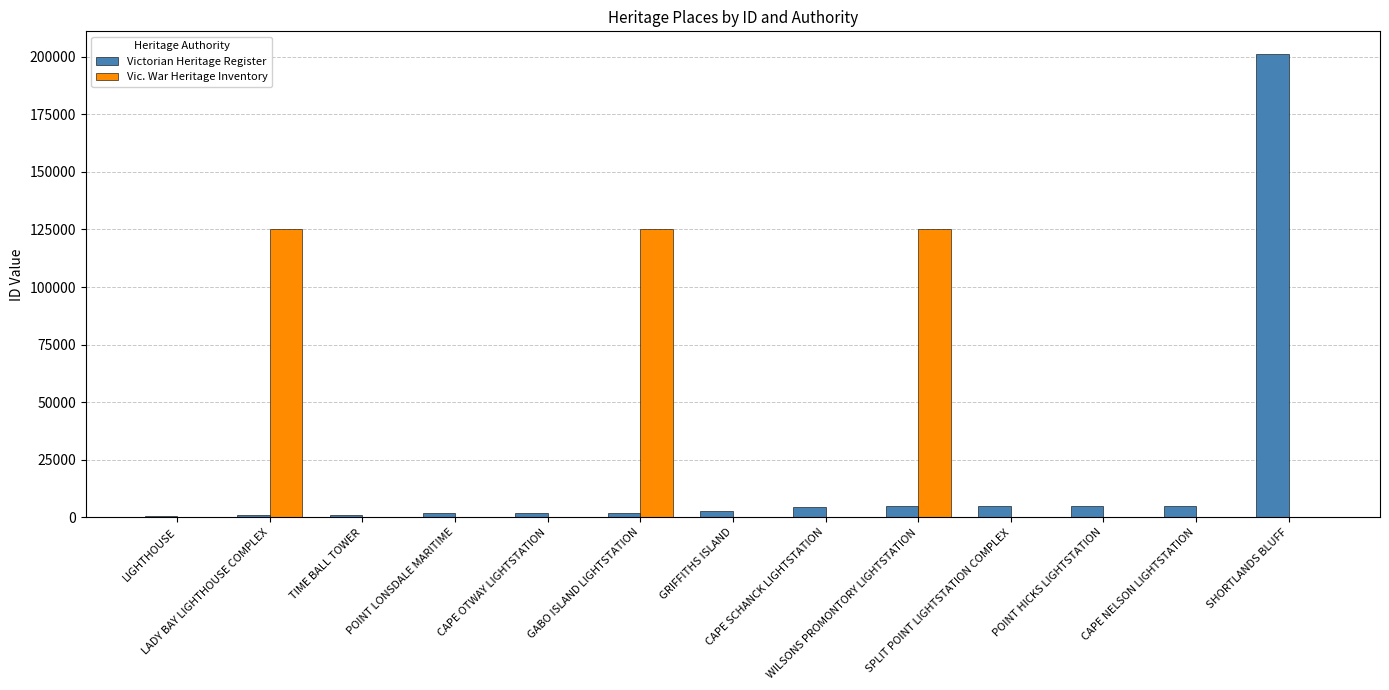

Which series has the largest total across all categories?

Vic. War Heritage Inventory